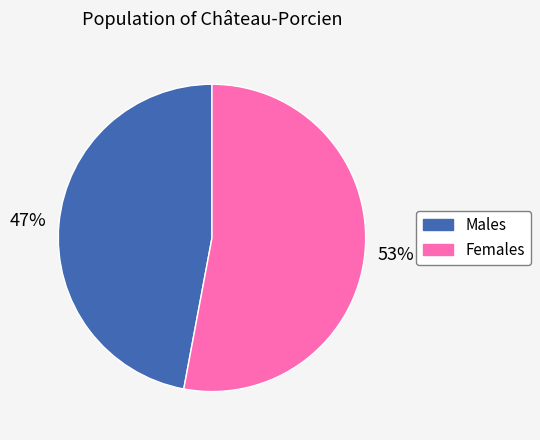

To the nearest percent, what is the average slice percentage?

50%